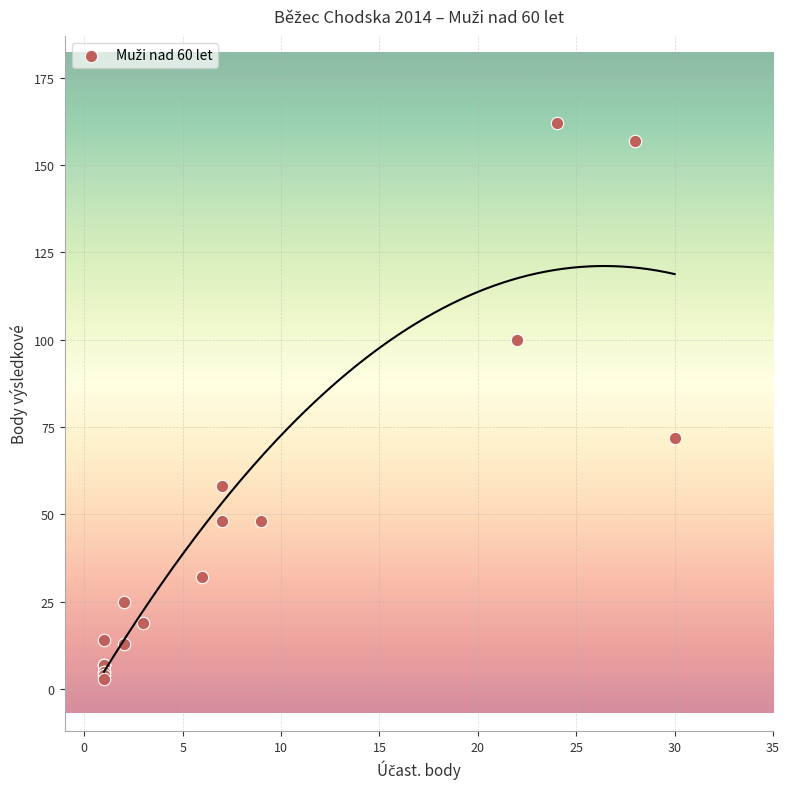

What Y value in the scatter plot is closest to 82?

72